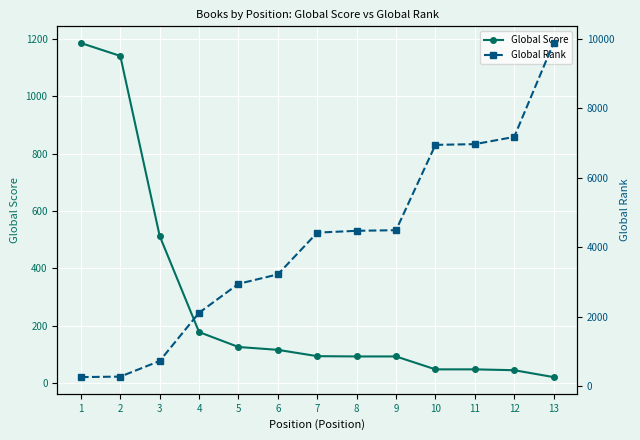

Is it true that Global Score equals 73 at 12?

False